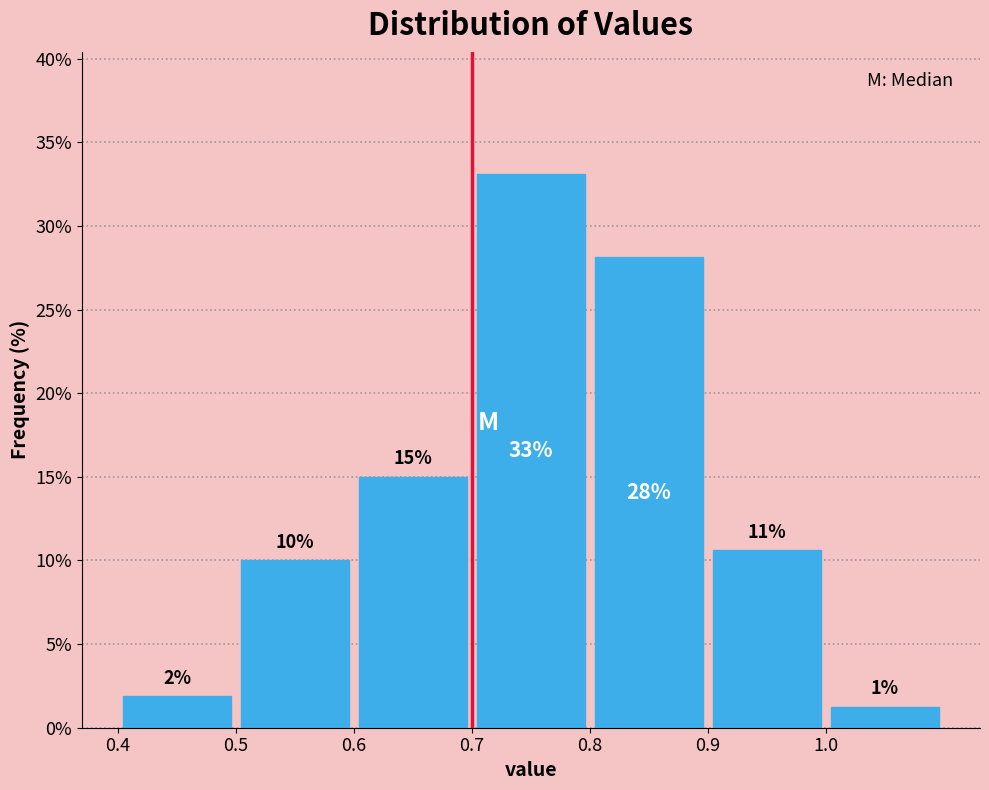

Over which range of the x-axis is the bar tallest?

0.7 to 0.8